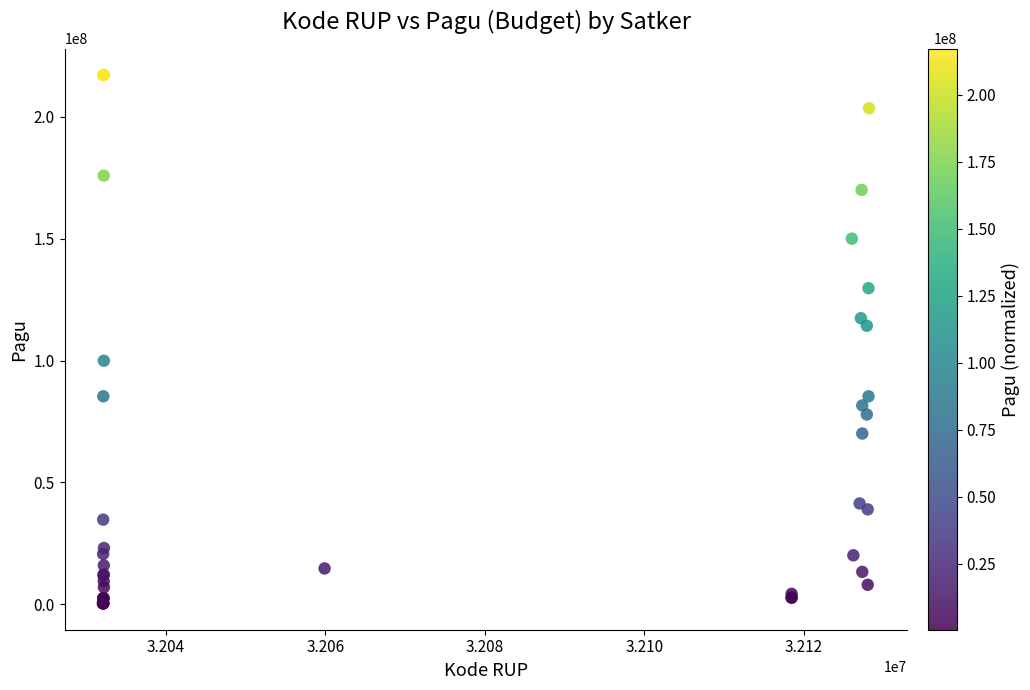

What Y value in the scatter plot is closest to 108830000?

114296000